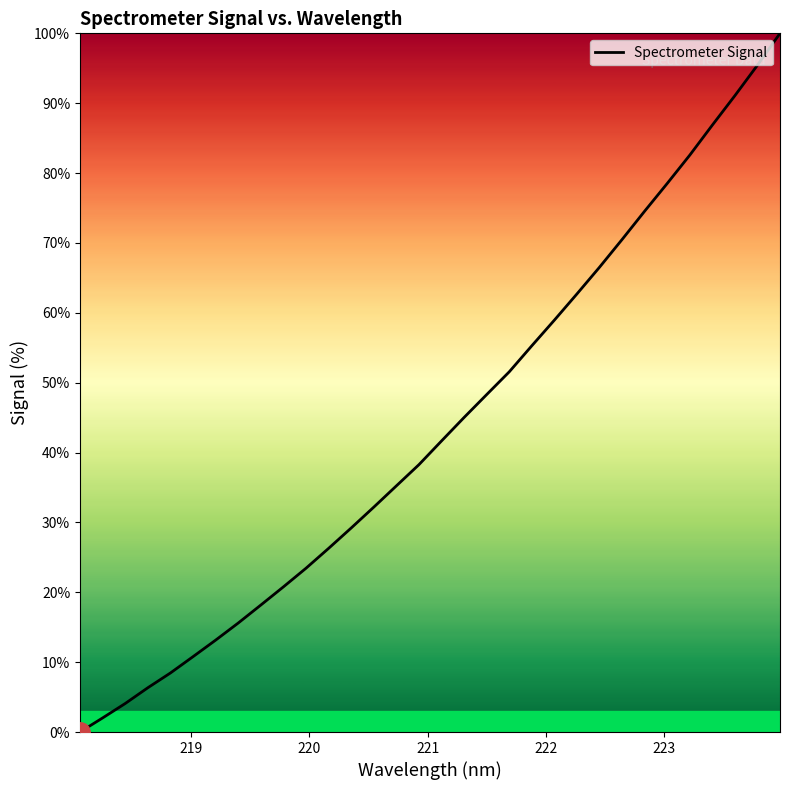

What is the difference between the maximum and minimum values?

100.0